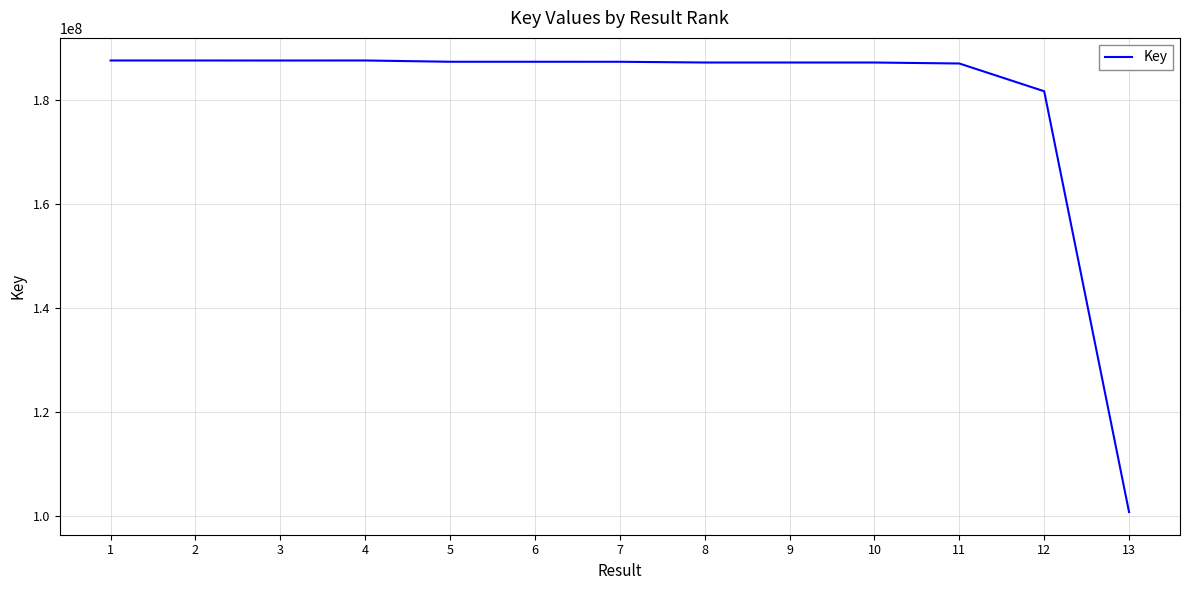

What is the smallest value displayed?

100662838